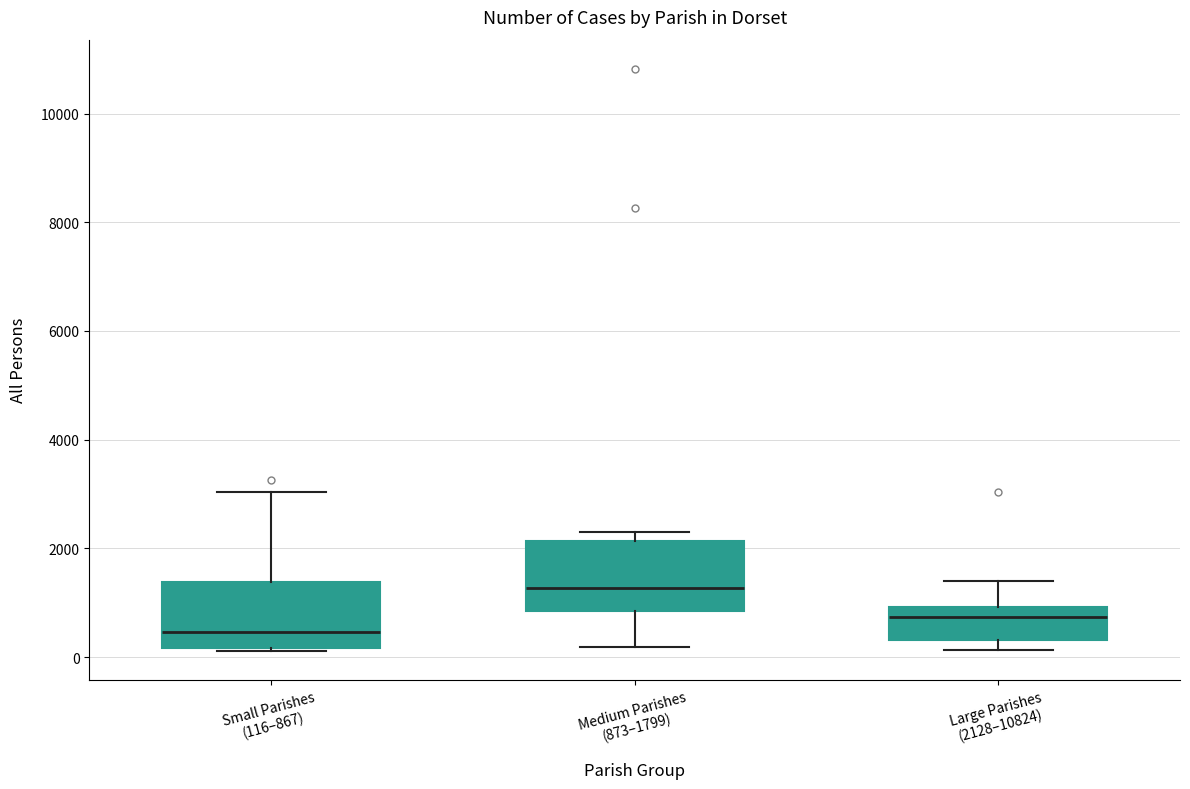

Where does the median line of the box for Large Parishes (2128–10824) sit on the y-axis? The values are not printed on the chart, so give them approximately, as read against the axis.

800